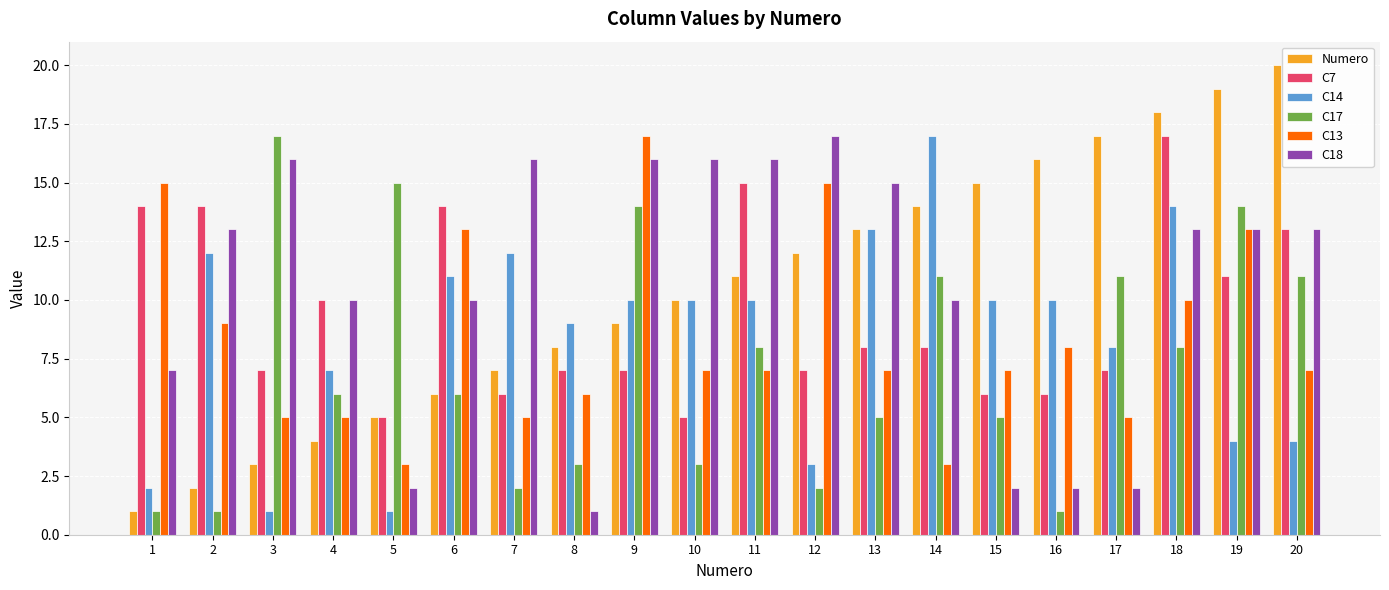

What is the difference between the C13 values at 15 and 6?

6